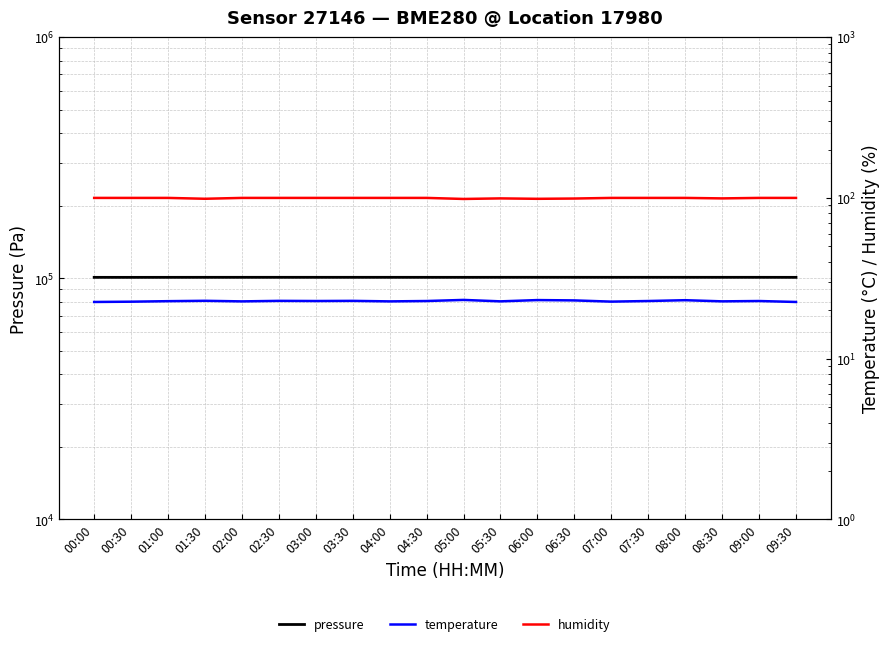

What is the maximum value for temperature?

23.2